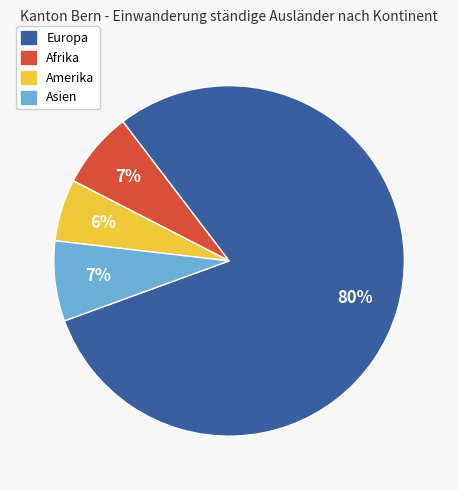

Does any single category account for the majority?

Yes